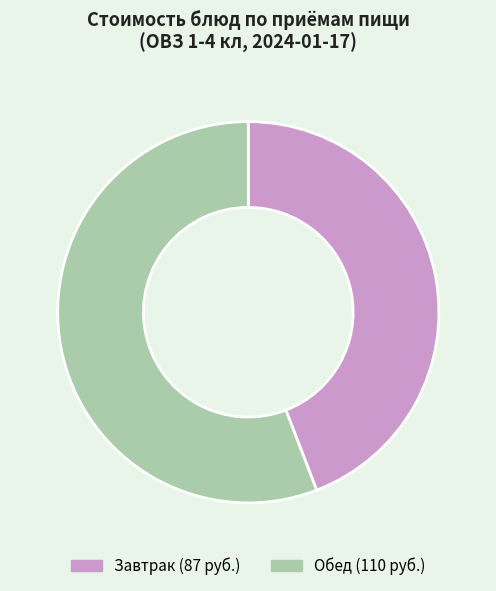

Is there a majority slice in this chart?

Yes